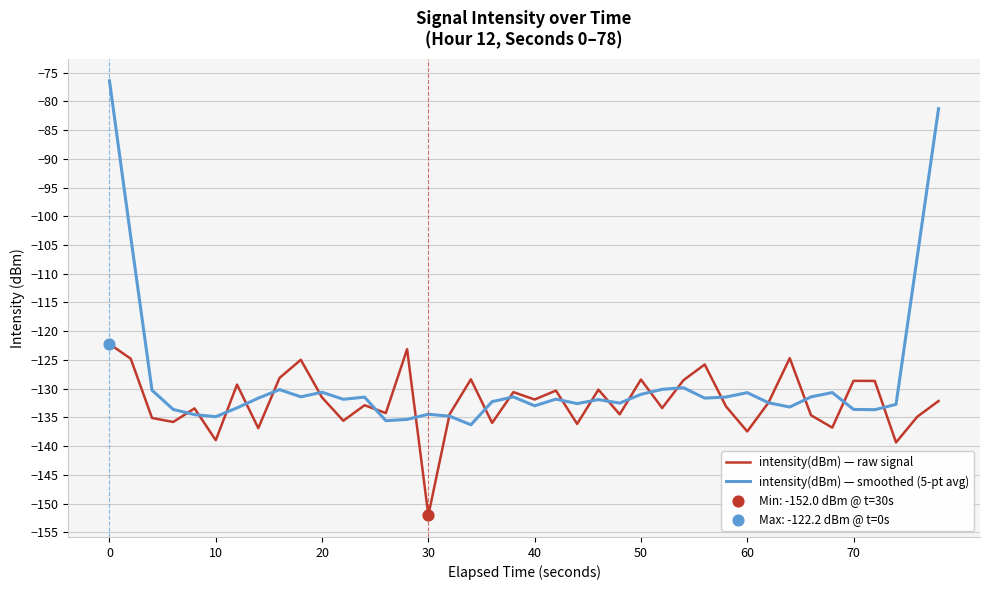

Which series has the largest total across all categories?

intensity(dBm) — smoothed (5-pt avg)